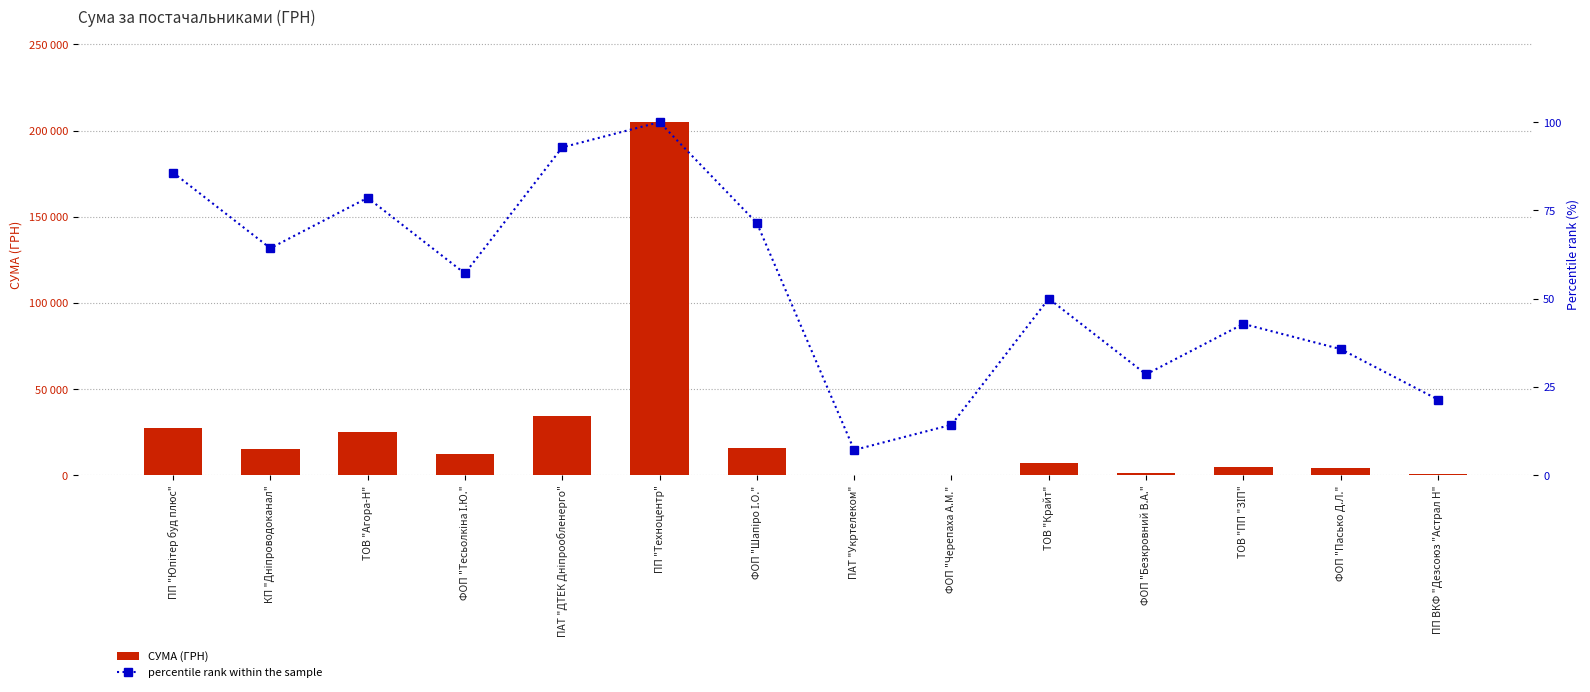

The СУМА (ГРН) series shows 12359.9 at ТОВ "Крайт". True or false?

False